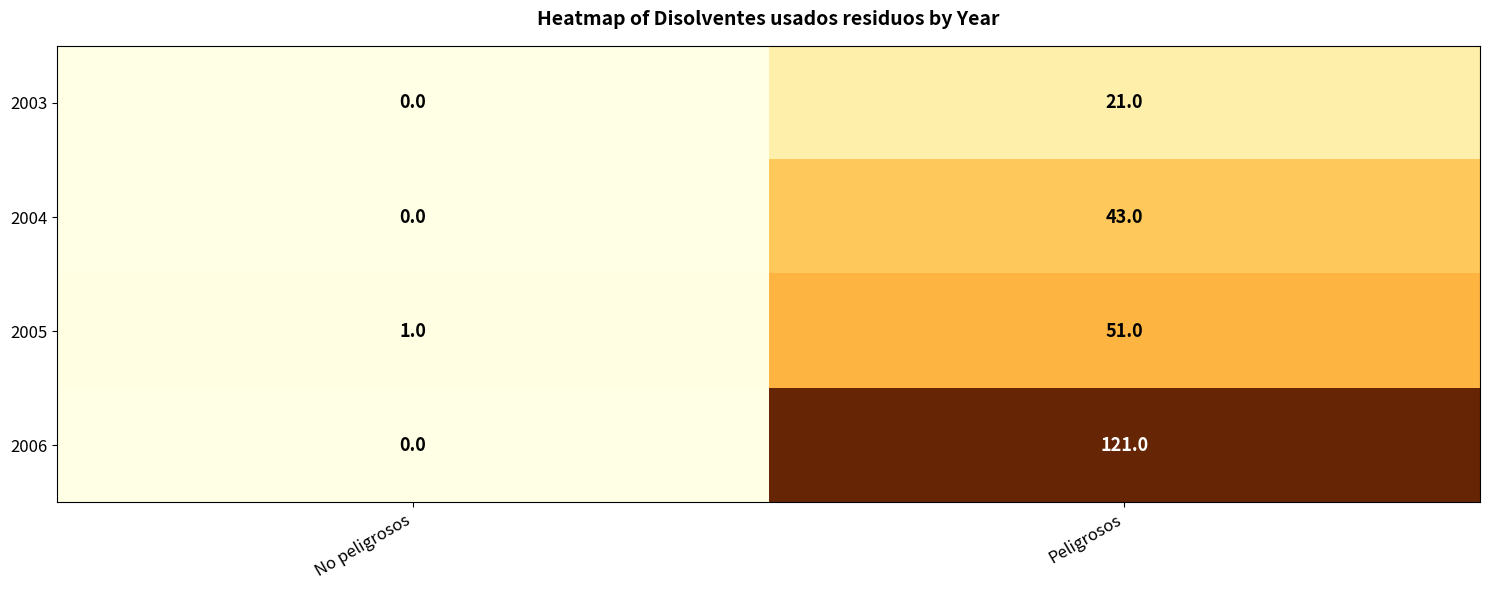

Reading left to right, what are all the values shown in this chart?

2003: No peligrosos=0	Peligrosos=21
2004: No peligrosos=0	Peligrosos=43
2005: No peligrosos=1	Peligrosos=51
2006: No peligrosos=0	Peligrosos=121